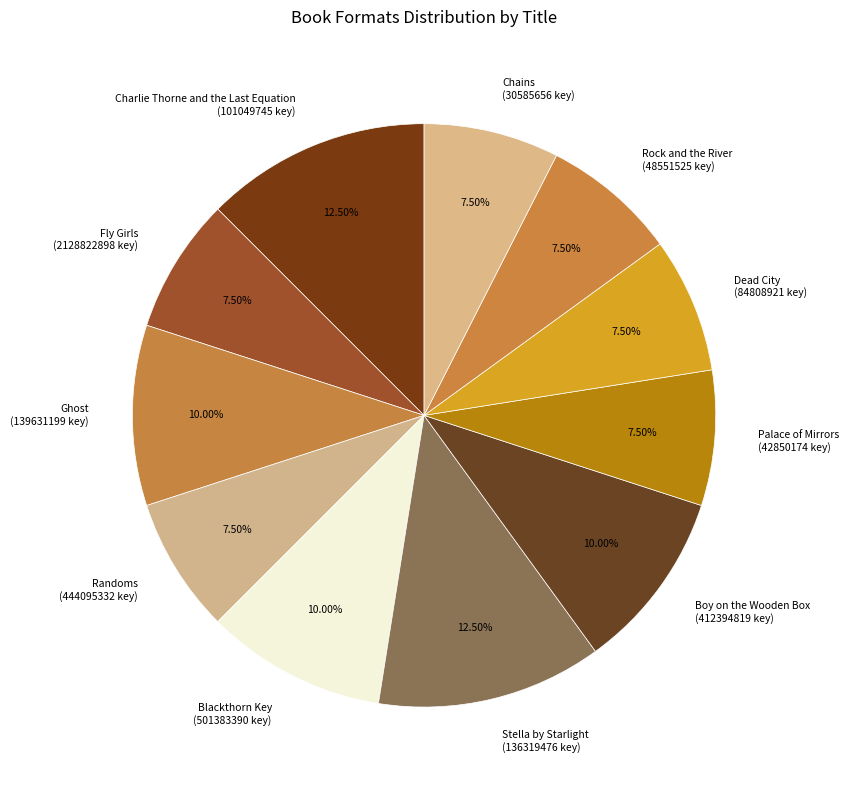

Between Boy on the Wooden Box (412394819 key) and Rock and the River (48551525 key), which is larger?

Boy on the Wooden Box (412394819 key)